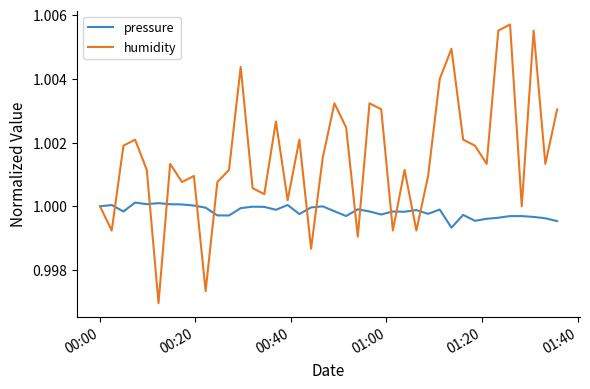

Which series has the largest total across all categories?

humidity